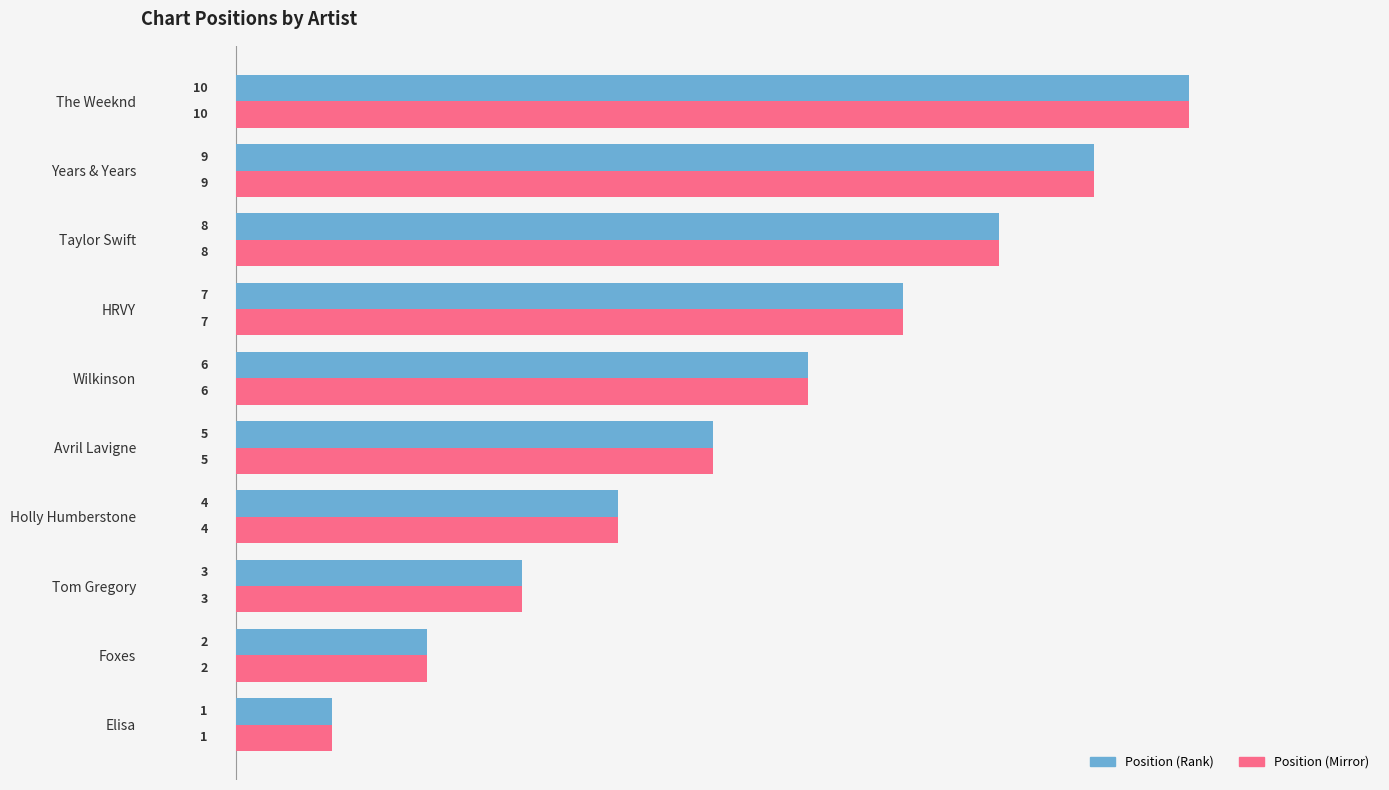

Which category has the lowest value across all series?

Elisa